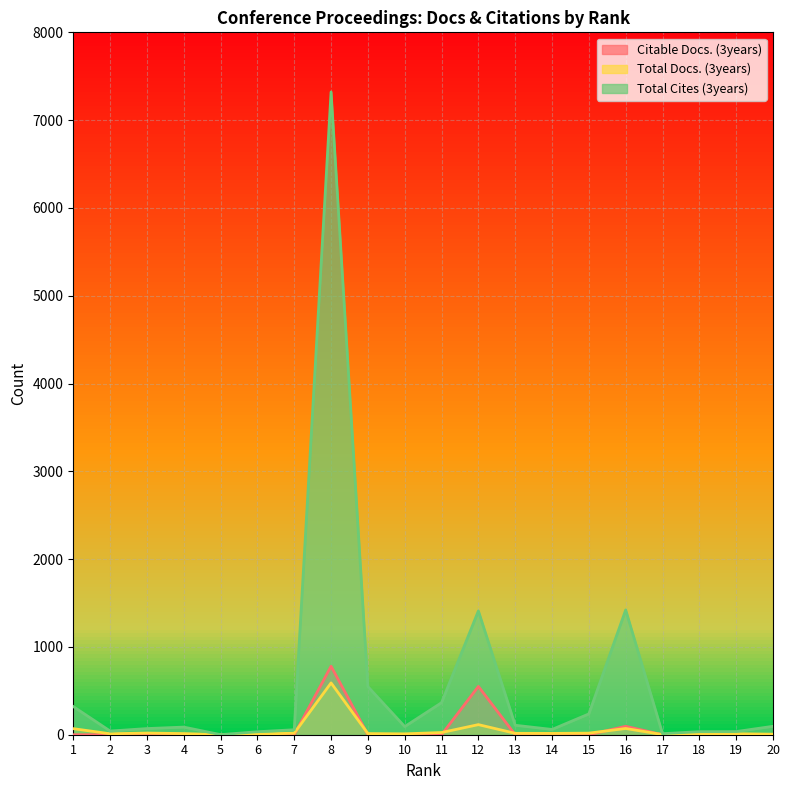

At which label does Total Docs. (3years) first exceed 15?

1